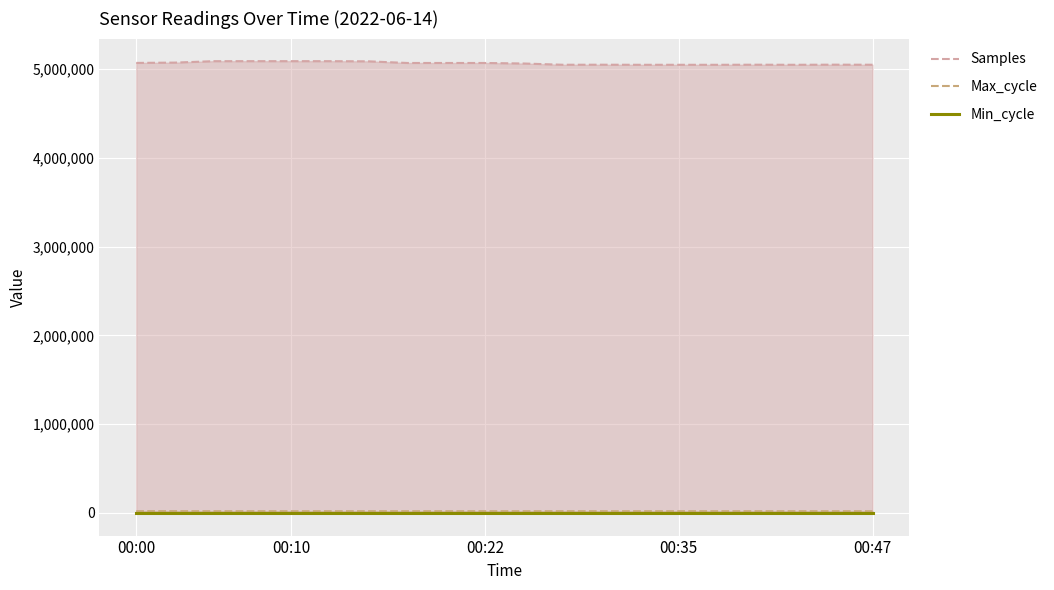

How many values in the Samples series exceed 5066582?

9